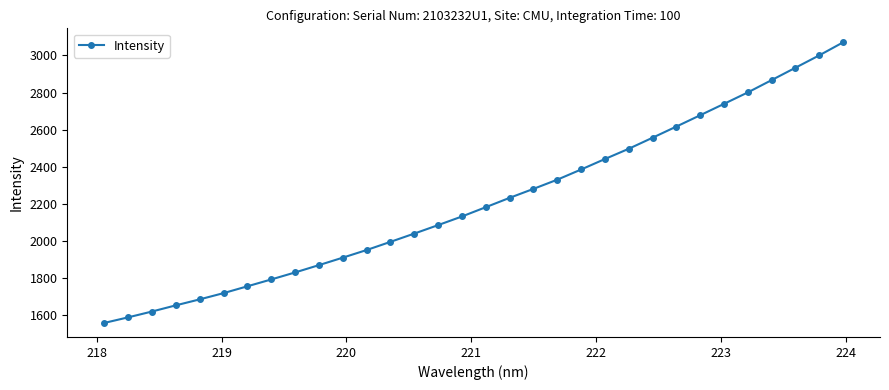

What is the average value?

2210.8